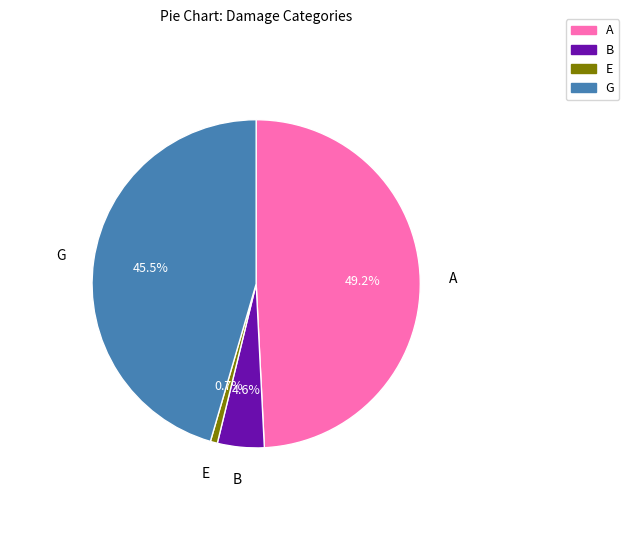

Is E the majority of the pie?

No